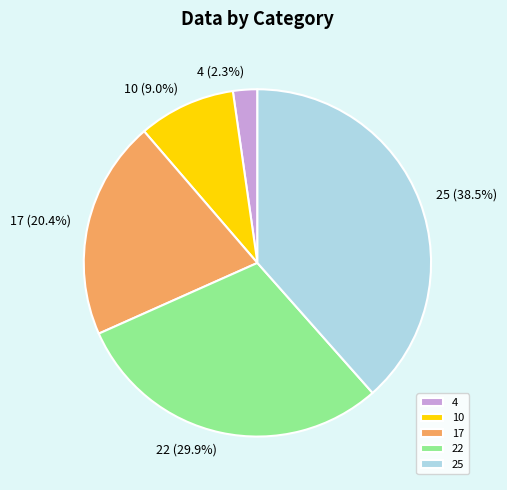

True or false: 22 accounts for 23% of the total.

False